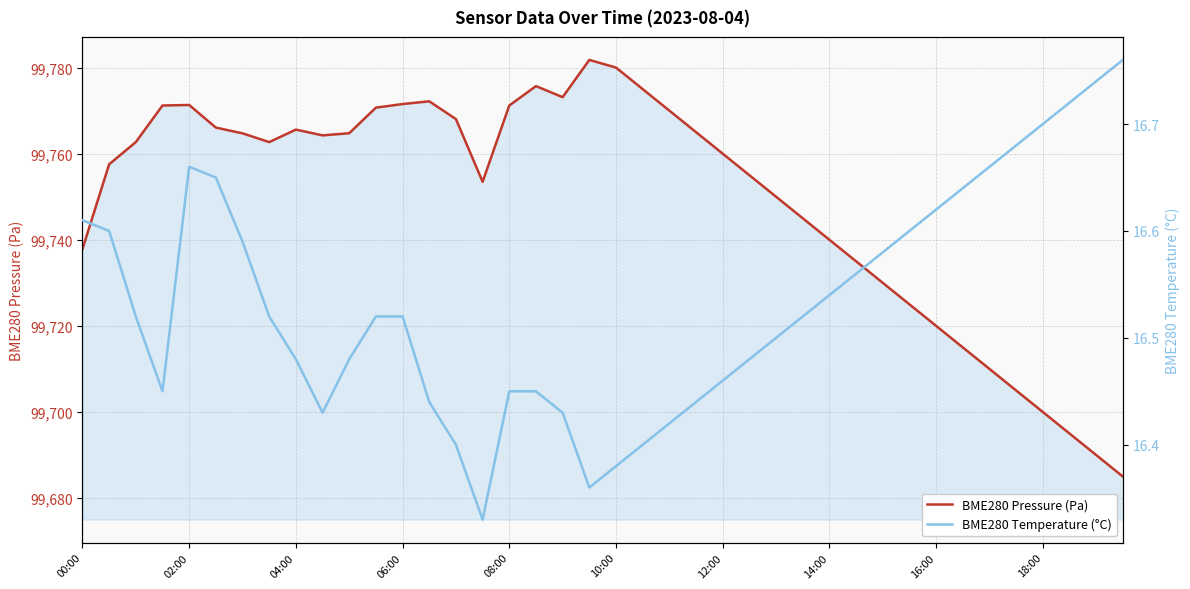

What is the sum of the BME280 Pressure (Pa) values at 34 and 10?

199474.8